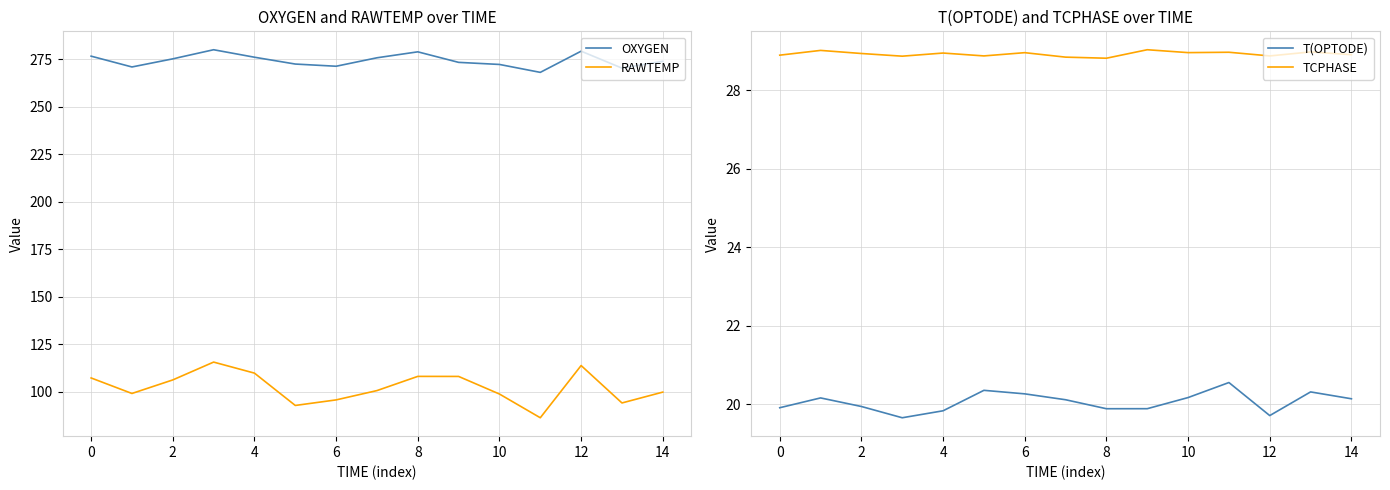

Reading left to right, what are all the values shown in this chart?

OXYGEN: 276.7	271.0	275.3	280.1	276.1	272.6	271.4	275.8	279.0	273.4	272.3	268.2	279.3	270.4	274.0
RAWTEMP: 107.3	99.1	106.3	115.7	109.8	92.8	95.8	100.7	108.1	108.1	98.8	86.4	113.8	94.1	99.9
T(OPTODE): 19.9	20.2	19.9	19.7	19.8	20.4	20.3	20.1	19.9	19.9	20.2	20.5	19.7	20.3	20.1
TCPHASE: 28.9	29.0	28.9	28.9	28.9	28.9	29.0	28.8	28.8	29.0	29.0	29.0	28.9	29.0	28.9